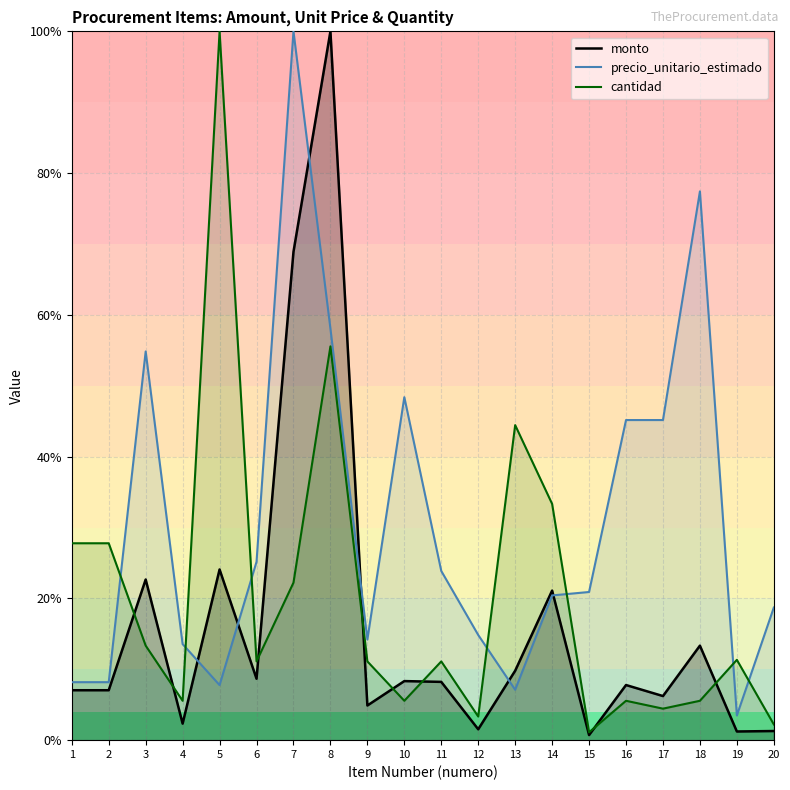

What is the average value of the monto series?

16.3